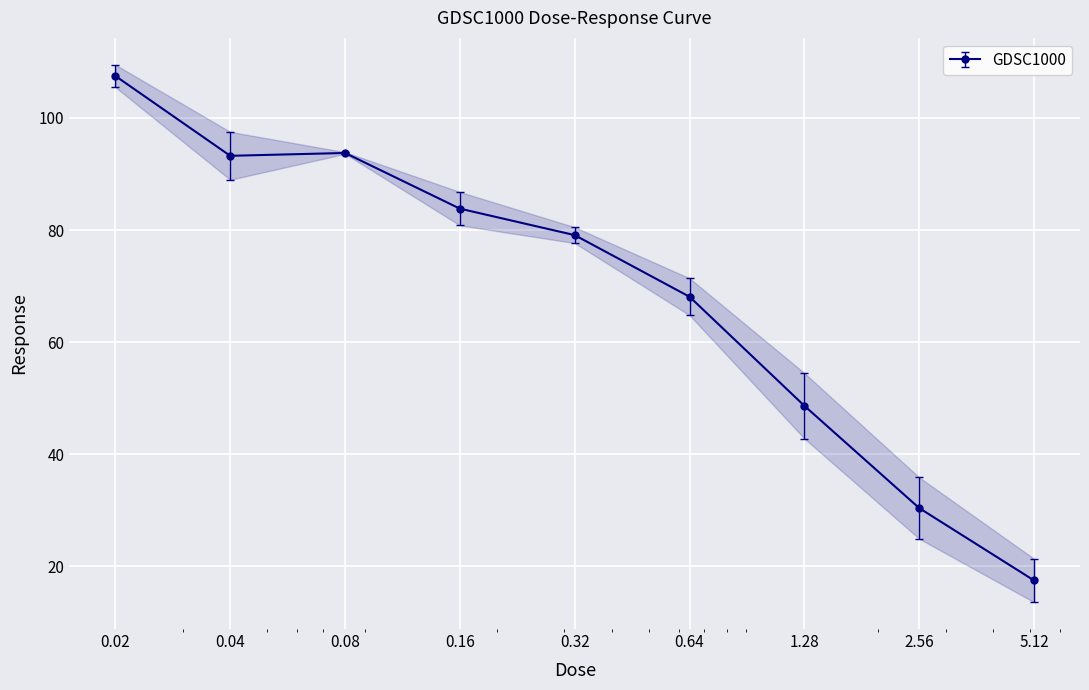

At which category does the data reach its first local valley?

0.04